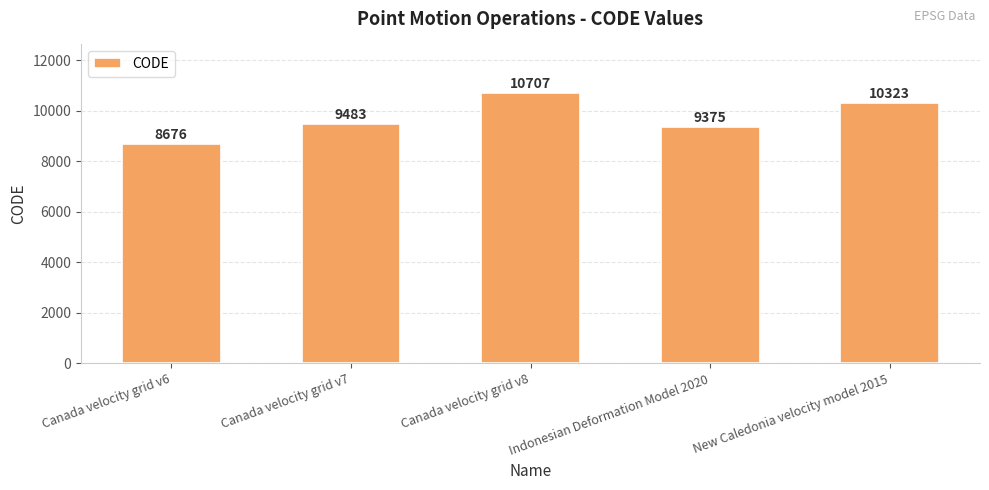

Between Canada velocity grid v8 and Canada velocity grid v7, which is larger?

Canada velocity grid v8